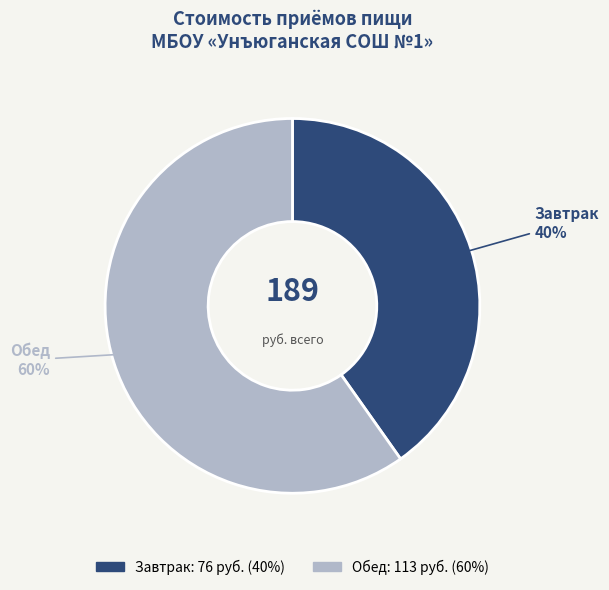

To the nearest percent, what percentage of the pie is Обед?

60%